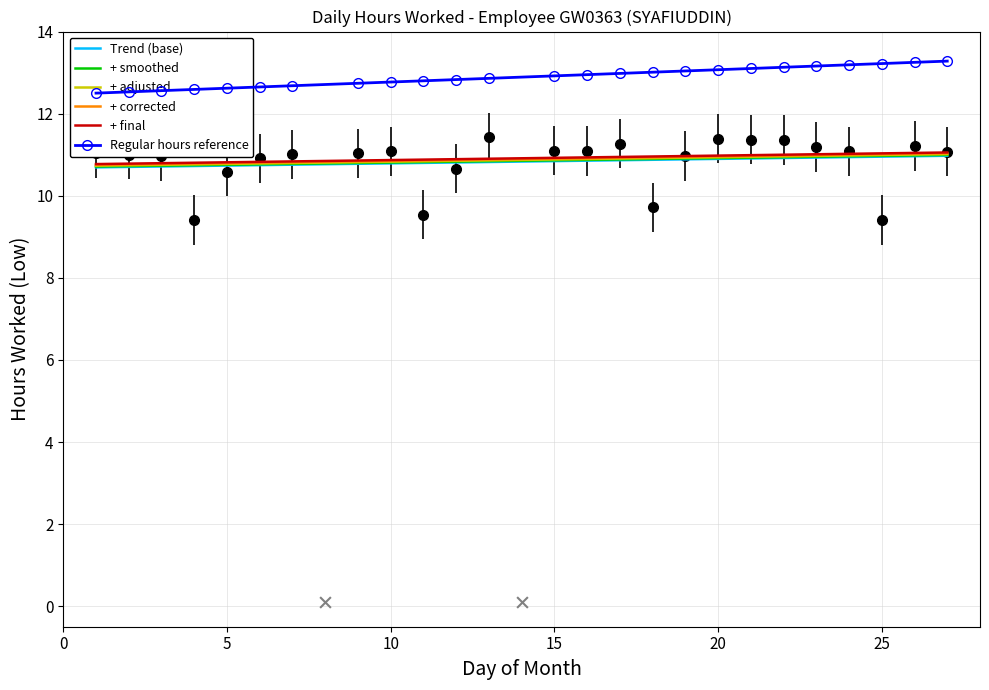

What is the change in value from 3 to 22?

+0.4